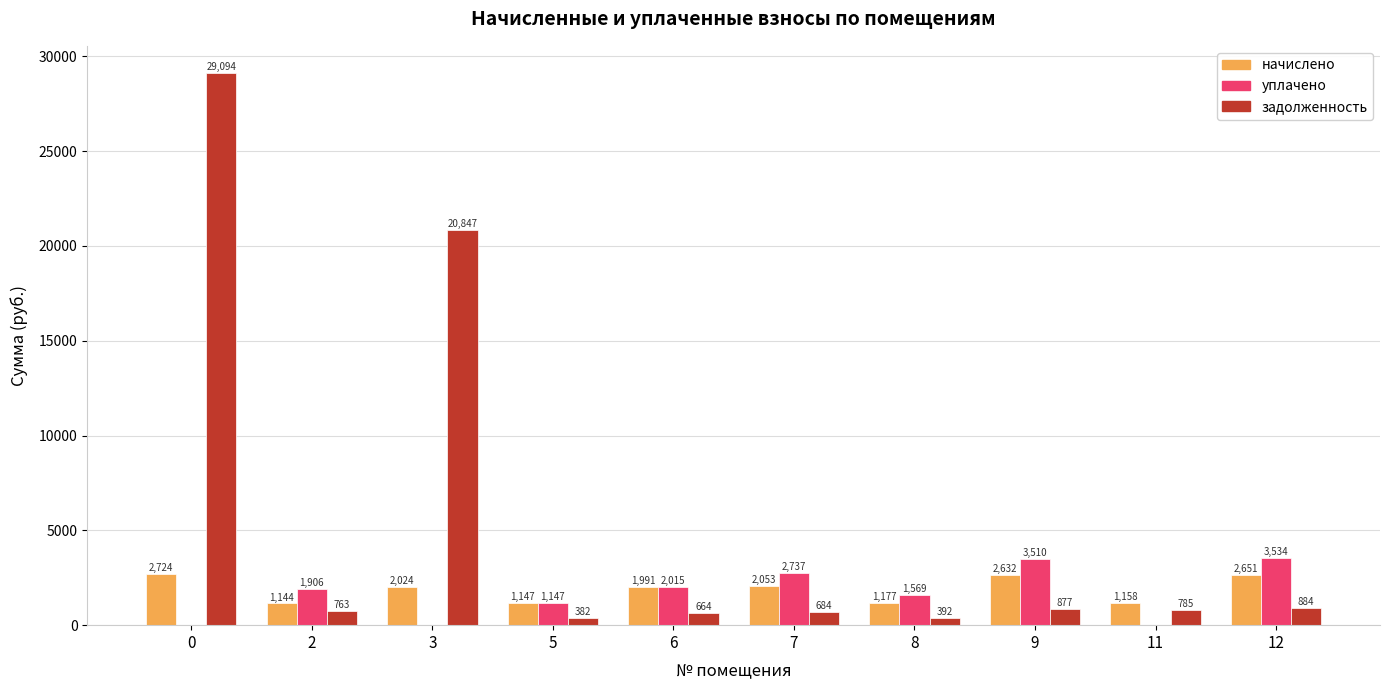

Between 7 and 9, which series saw the biggest shift?

уплачено